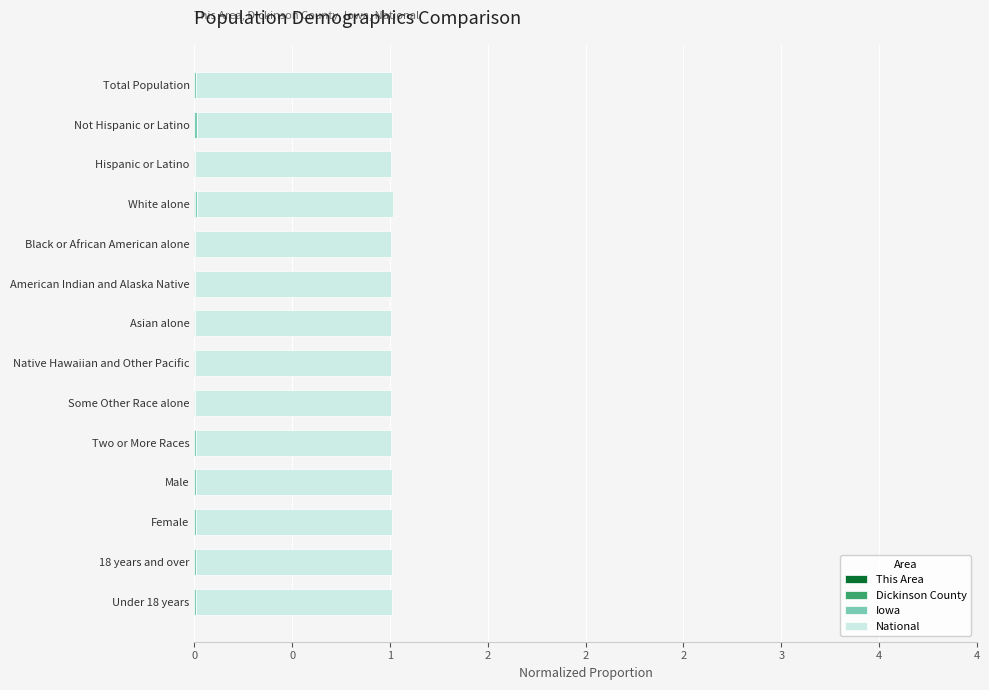

How many data points in This Area are above 0?

10